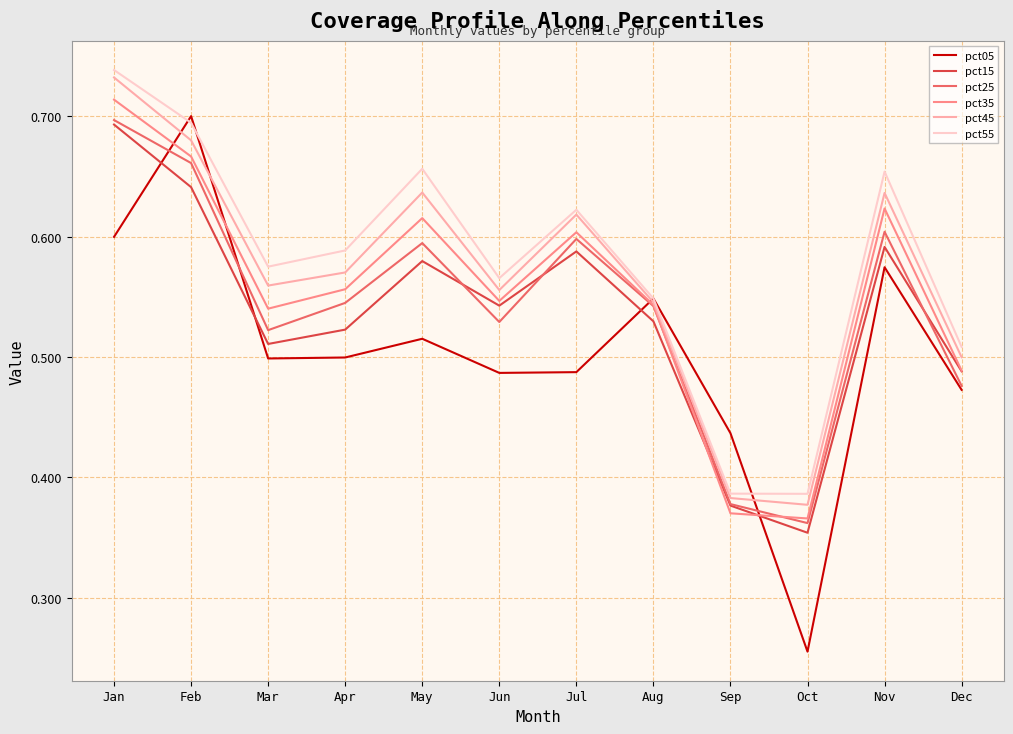

Is the value of pct35 at Feb greater than the value of pct15 at Apr?

Yes